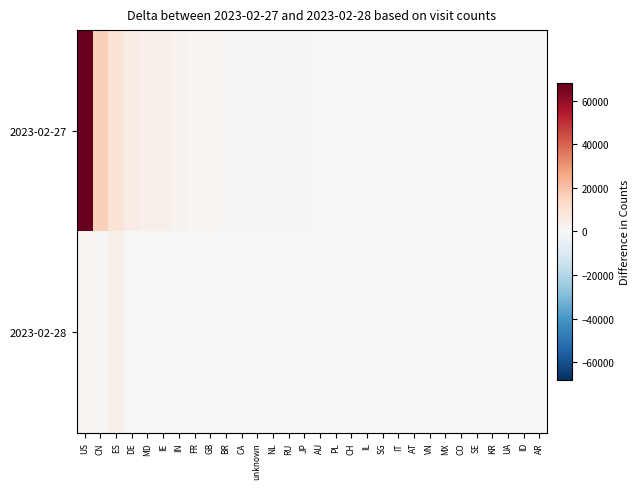

At which category does the chart reach its minimum across all series?

MD